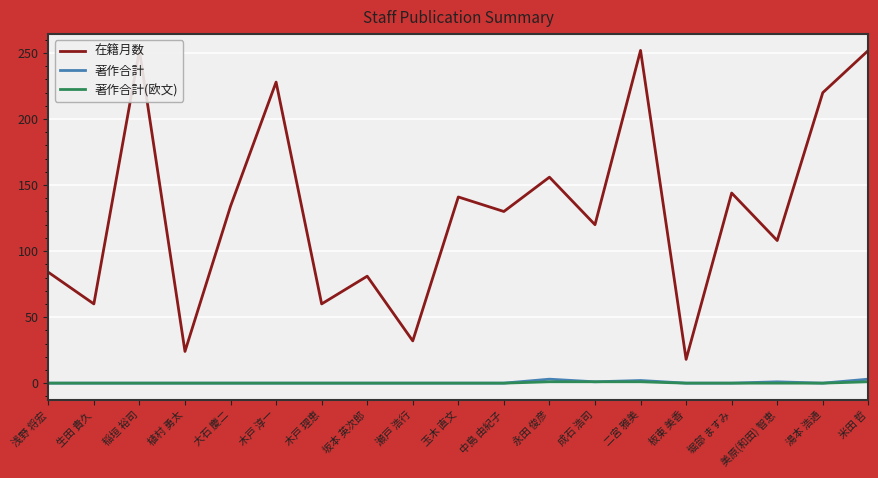

True or false: 著作合計 and 在籍月数 intersect in this chart.

False